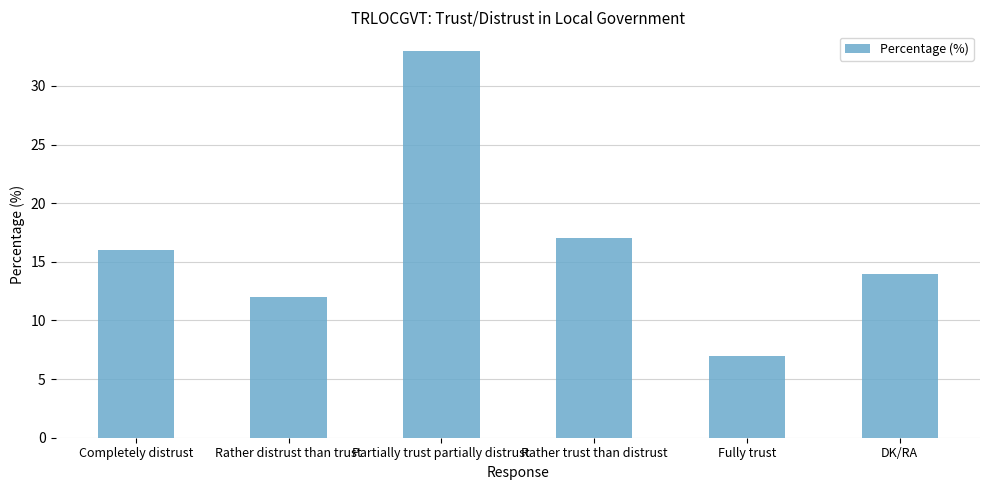

How many series are shown in this chart?

1